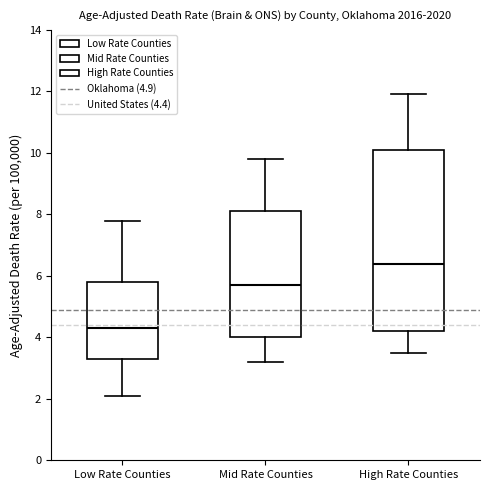

Which box is the tallest, from its lower edge to its upper edge?

High Rate Counties